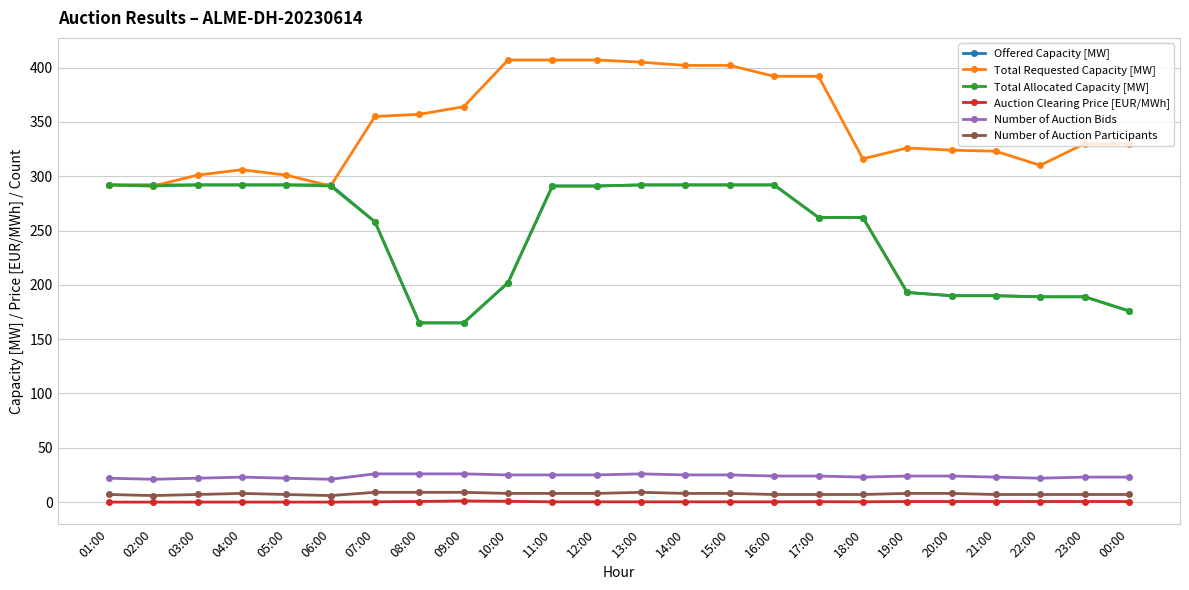

Is the value of Offered Capacity [MW] at 12:00 greater than the value of Number of Auction Bids at 01:00?

Yes